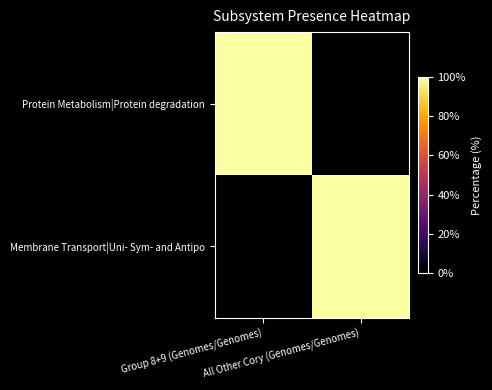

Reading left to right, list all the values displayed in this chart.

Protein Metabolism|Protein degradation: Group 8+9 (Genomes/Genomes)=100	All Other Cory (Genomes/Genomes)=0
Membrane Transport|Uni- Sym- and Antipo: Group 8+9 (Genomes/Genomes)=0	All Other Cory (Genomes/Genomes)=100